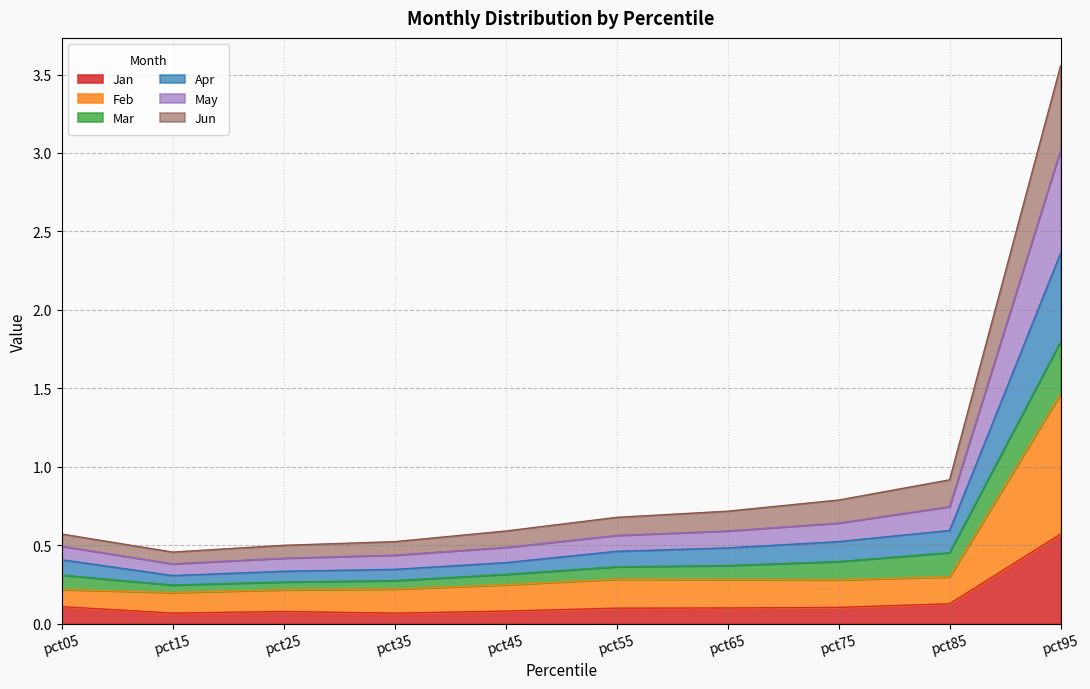

The value of Jan at pct45 is 0.1. True or false?

True